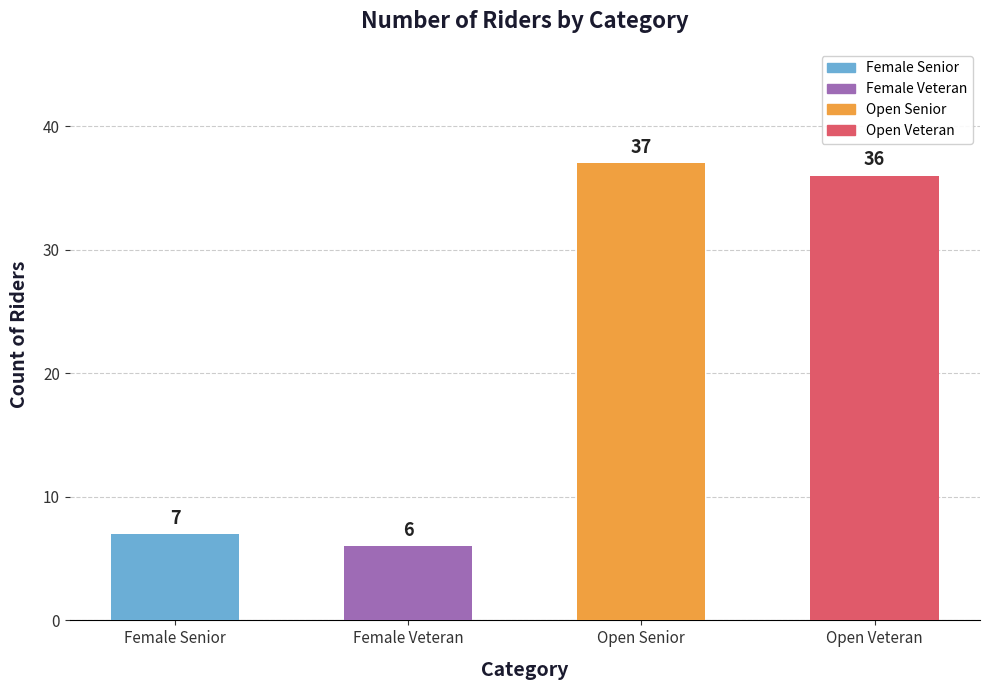

Does the chart contain stacked bars?

No